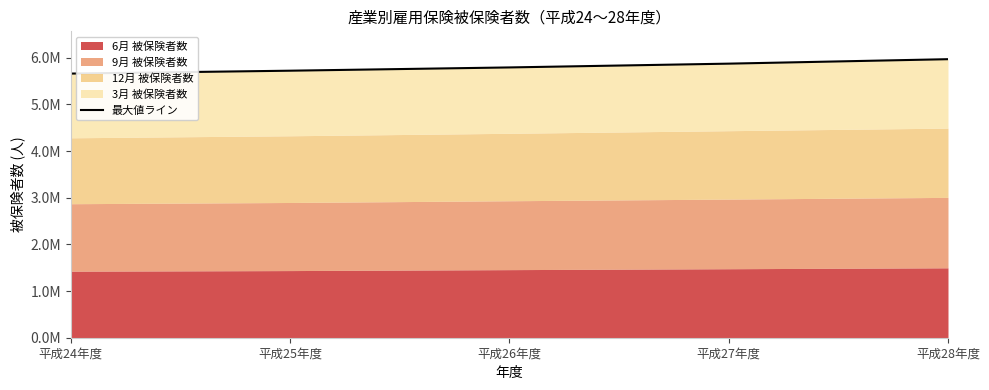

List the labels in order of value, smallest first.

平成24年度, 平成25年度, 平成26年度, 平成27年度, 平成28年度